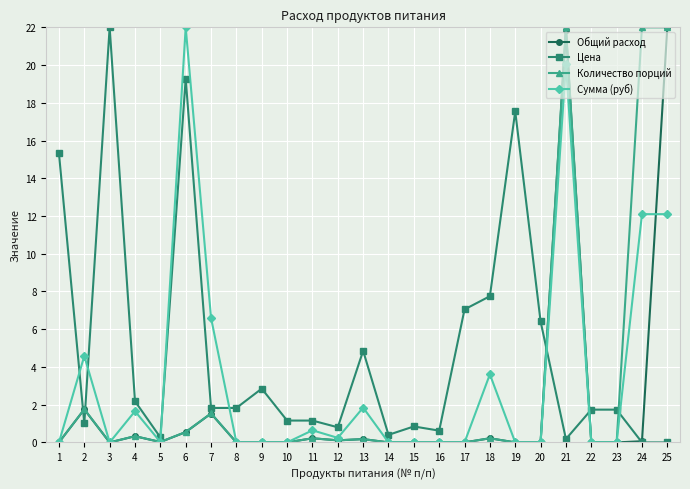

Which series changed the most between 6 and 23?

Сумма (руб)